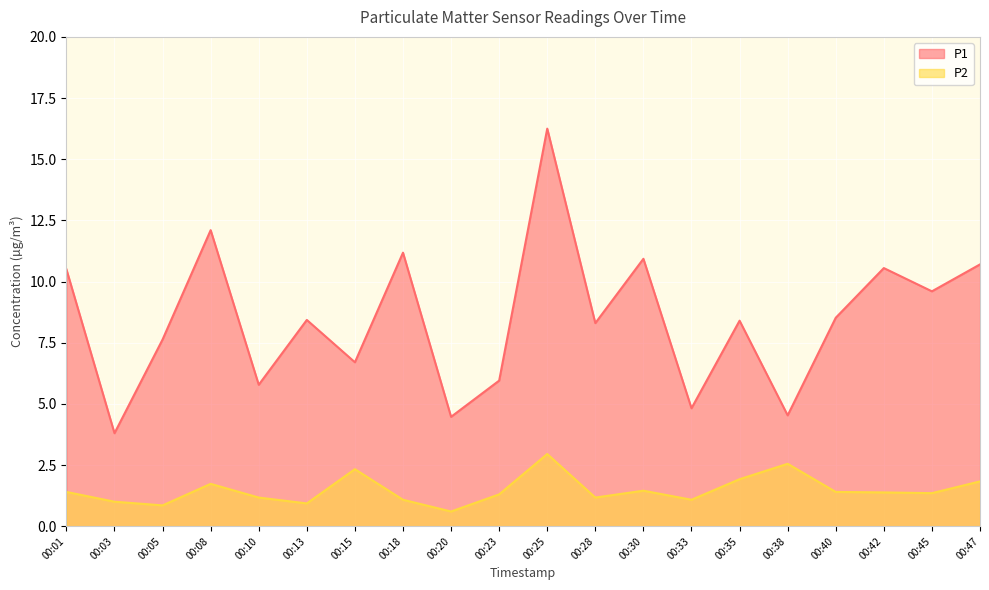

What is the difference between the P2 values at 00:05 and 00:13?

0.1